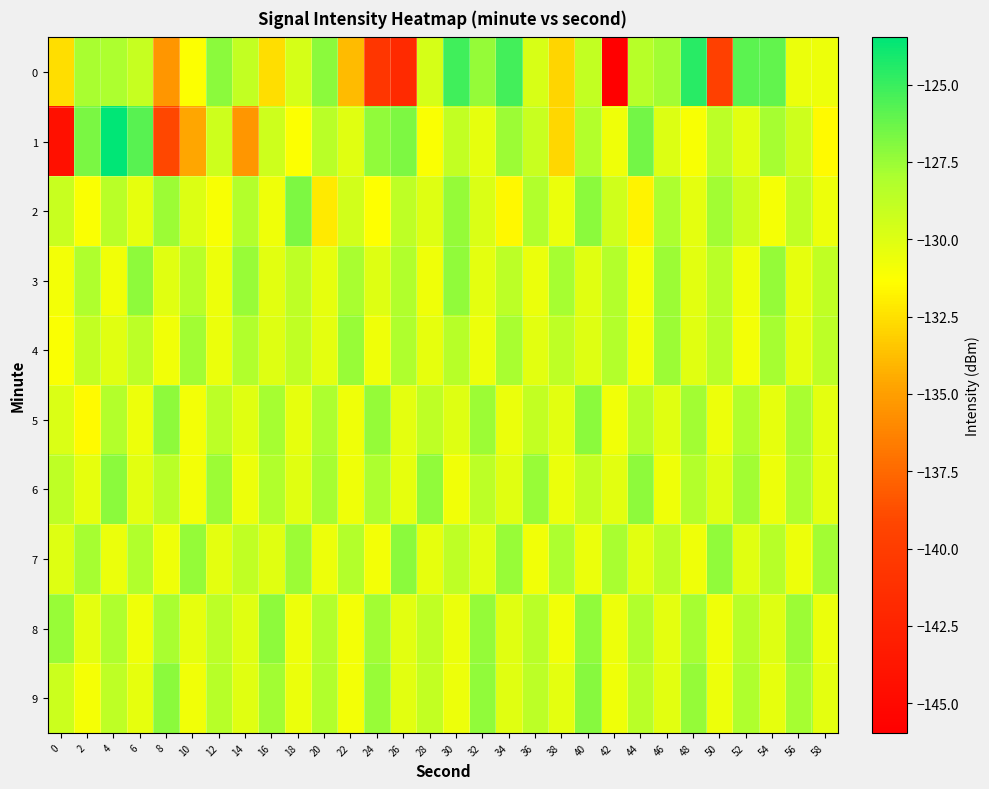

Reading left to right, list all the values displayed in this chart.

0: 0=-132.6	2=-127.9	4=-128.0	6=-129.1	8=-135.4	10=-131.3	12=-127.1	14=-128.8	16=-132.6	18=-129.7	20=-127.1	22=-133.9	24=-140.6	26=-141.8	28=-129.7	30=-125.2	32=-127.4	34=-125.3	36=-129.7	38=-132.9	40=-128.9	42=-146.0	44=-128.4	46=-127.7	48=-124.5	50=-139.6	52=-125.9	54=-126.0	56=-130.6	58=-130.6
1: 0=-144.3	2=-126.7	4=-123.5	6=-125.8	8=-139.1	10=-134.7	12=-129.3	14=-135.4	16=-129.3	18=-131.3	20=-128.5	22=-130.1	24=-127.3	26=-126.8	28=-131.2	30=-128.9	32=-130.4	34=-127.6	36=-129.1	38=-132.8	40=-128.3	42=-130.7	44=-126.5	46=-129.9	48=-131.1	50=-128.6	52=-130.2	54=-127.8	56=-129.3	58=-131.5
2: 0=-129.1	2=-131.2	4=-128.5	6=-130.4	8=-127.6	10=-129.9	12=-131.1	14=-128.3	16=-130.7	18=-126.8	20=-132.1	22=-129.5	24=-131.3	26=-128.7	28=-130.0	30=-127.4	32=-129.8	34=-131.6	36=-128.2	38=-130.5	40=-127.1	42=-129.4	44=-131.8	46=-128.0	48=-130.3	50=-127.7	52=-129.2	54=-131.0	56=-128.8	58=-130.6
3: 0=-130.9	2=-128.1	4=-130.8	6=-127.2	8=-130.1	10=-128.4	12=-130.6	14=-127.5	16=-130.2	18=-128.7	20=-130.4	22=-127.9	24=-130.0	26=-128.2	28=-130.7	30=-127.3	32=-130.3	34=-128.6	36=-130.5	38=-127.8	40=-130.1	42=-128.3	44=-130.9	46=-127.6	48=-130.2	50=-128.5	52=-130.7	54=-127.4	56=-130.4	58=-128.8
4: 0=-131.2	2=-128.9	4=-130.1	6=-128.6	8=-130.8	10=-127.7	12=-130.5	14=-128.2	16=-130.0	18=-128.8	20=-130.3	22=-127.5	24=-130.7	26=-128.1	28=-130.4	30=-128.4	32=-130.6	34=-127.9	36=-130.2	38=-128.7	40=-130.0	42=-128.3	44=-130.8	46=-127.6	48=-130.1	50=-128.5	52=-130.9	54=-127.8	56=-130.3	58=-128.6
5: 0=-129.8	2=-131.5	4=-128.3	6=-130.6	8=-127.2	10=-130.9	12=-128.6	14=-130.1	16=-127.8	18=-130.4	20=-128.0	22=-130.7	24=-127.4	26=-130.3	28=-128.7	30=-130.0	32=-127.6	34=-130.5	36=-128.9	38=-130.2	40=-127.1	42=-130.8	44=-128.4	46=-130.1	48=-127.7	50=-130.6	52=-128.2	54=-130.4	56=-127.9	58=-130.3
6: 0=-128.7	2=-130.4	4=-127.1	6=-130.2	8=-128.5	10=-130.9	12=-127.6	14=-130.6	16=-128.2	18=-130.1	20=-127.8	22=-130.7	24=-128.0	26=-130.4	28=-127.3	30=-130.8	32=-128.6	34=-130.1	36=-127.5	38=-130.5	40=-128.9	42=-130.2	44=-127.2	46=-130.7	48=-128.3	50=-130.0	52=-127.7	54=-130.6	56=-128.1	58=-130.3
7: 0=-130.0	2=-127.8	4=-130.5	6=-128.2	8=-130.7	10=-127.4	12=-130.3	14=-128.8	16=-130.1	18=-127.6	20=-130.6	22=-128.3	24=-130.9	26=-127.1	28=-130.4	30=-128.7	32=-130.2	34=-127.5	36=-130.8	38=-128.0	40=-130.5	42=-127.9	44=-130.2	46=-128.6	48=-130.7	50=-127.3	52=-130.1	54=-128.4	56=-130.6	58=-127.7
8: 0=-127.5	2=-130.3	4=-128.1	6=-130.7	8=-127.9	10=-130.4	12=-128.6	14=-130.1	16=-127.2	18=-130.6	20=-128.3	22=-130.9	24=-127.7	26=-130.2	28=-128.8	30=-130.5	32=-127.4	34=-130.1	36=-128.5	38=-130.8	40=-127.3	42=-130.6	44=-128.2	46=-130.3	48=-127.8	50=-130.7	52=-128.4	54=-130.0	56=-127.6	58=-130.5
9: 0=-129.2	2=-131.0	4=-128.7	6=-130.4	8=-127.1	10=-130.8	12=-128.4	14=-130.1	16=-127.7	18=-130.5	20=-128.2	22=-130.9	24=-127.5	26=-130.2	28=-128.9	30=-130.6	32=-127.3	34=-130.1	36=-128.6	38=-130.3	40=-127.0	42=-130.7	44=-128.5	46=-130.2	48=-127.4	50=-130.6	52=-128.1	54=-130.4	56=-127.8	58=-130.3